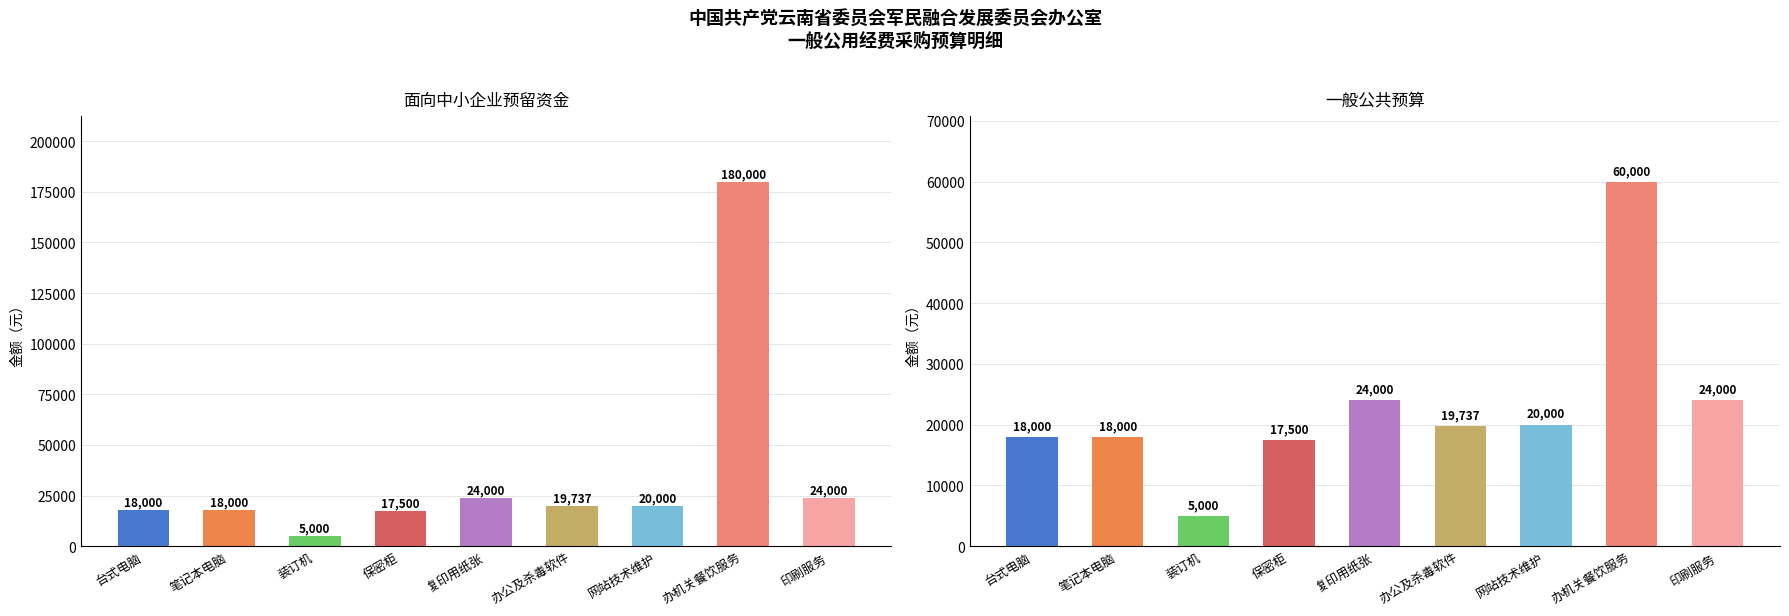

What is the highest value of the 一般公共预算 series?

60000